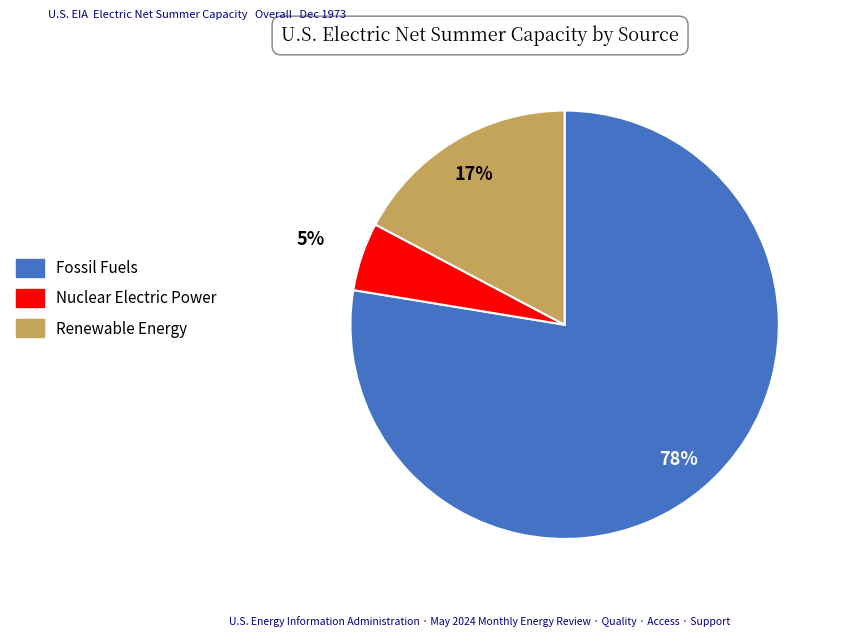

Does any single category account for the majority?

Yes